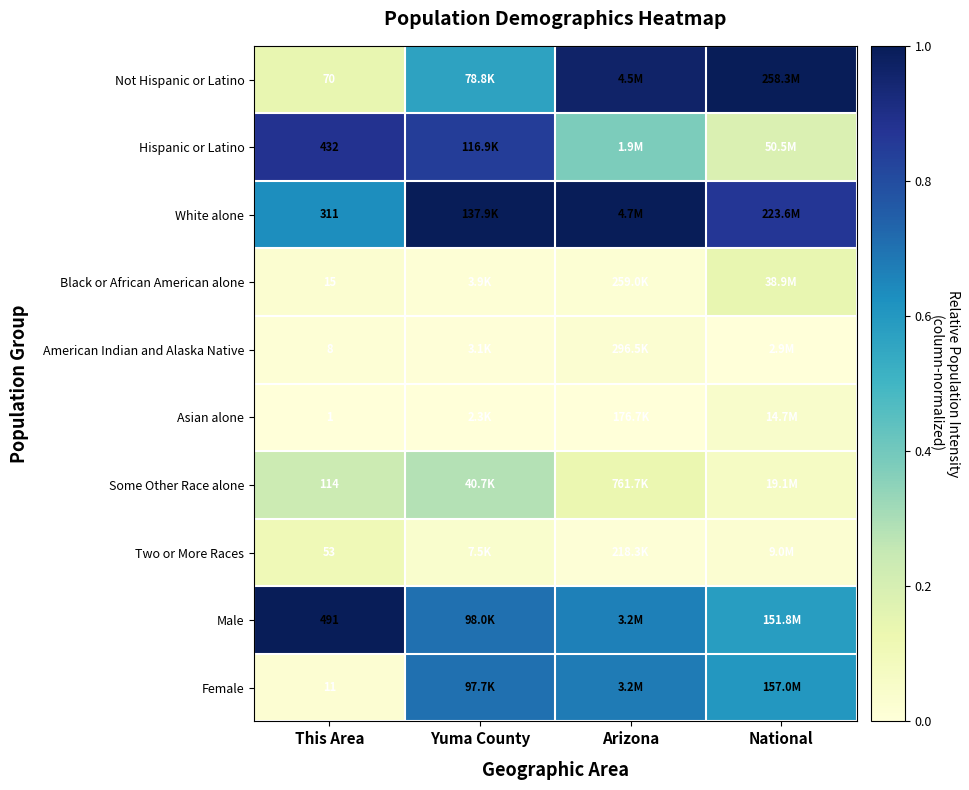

At This Area, list the series in order from largest to smallest.

Male, Hispanic or Latino, White alone, Some Other Race alone, Not Hispanic or Latino, Two or More Races, Black or African American alone, Female, American Indian and Alaska Native, Asian alone